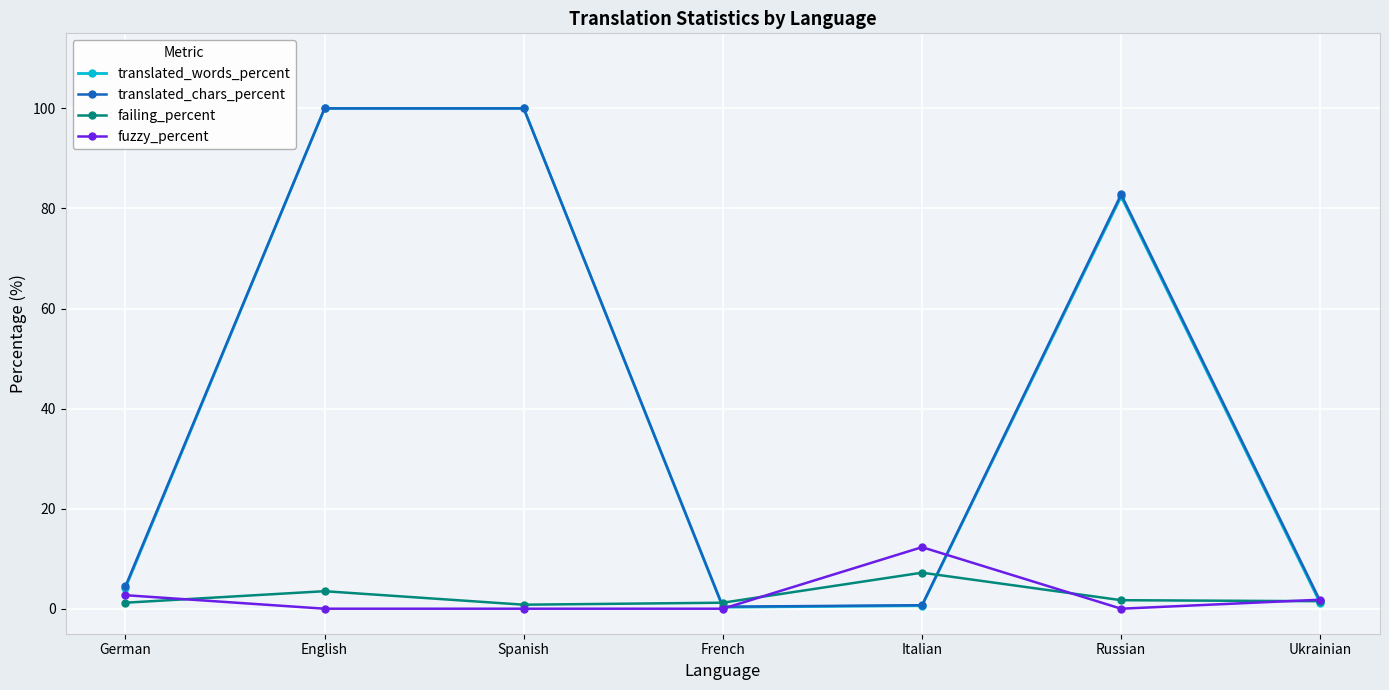

True or false: fuzzy_percent has more than 0 points higher than both neighbors.

True